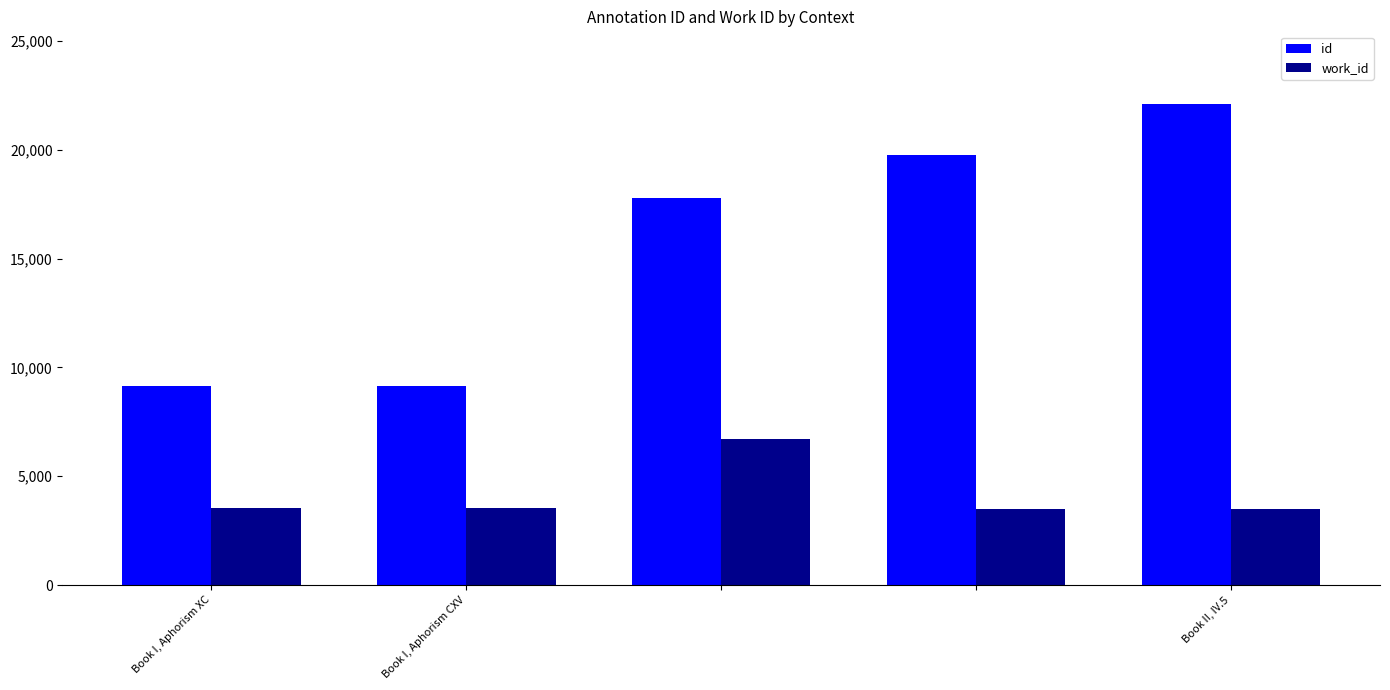

What are all the series names shown in the legend?

id, work_id